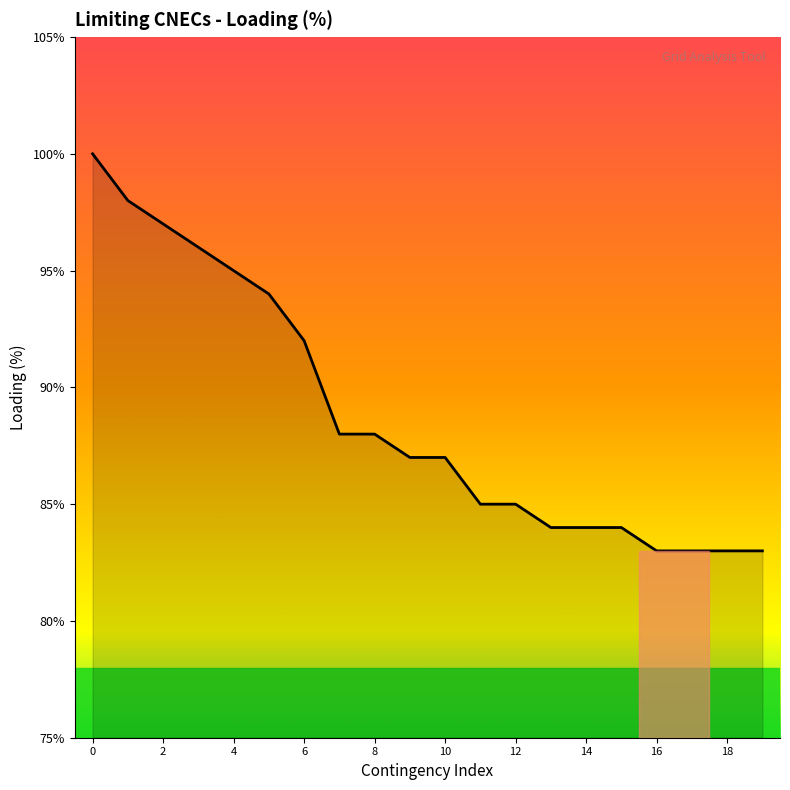

What is the minimum value shown in the chart?

83